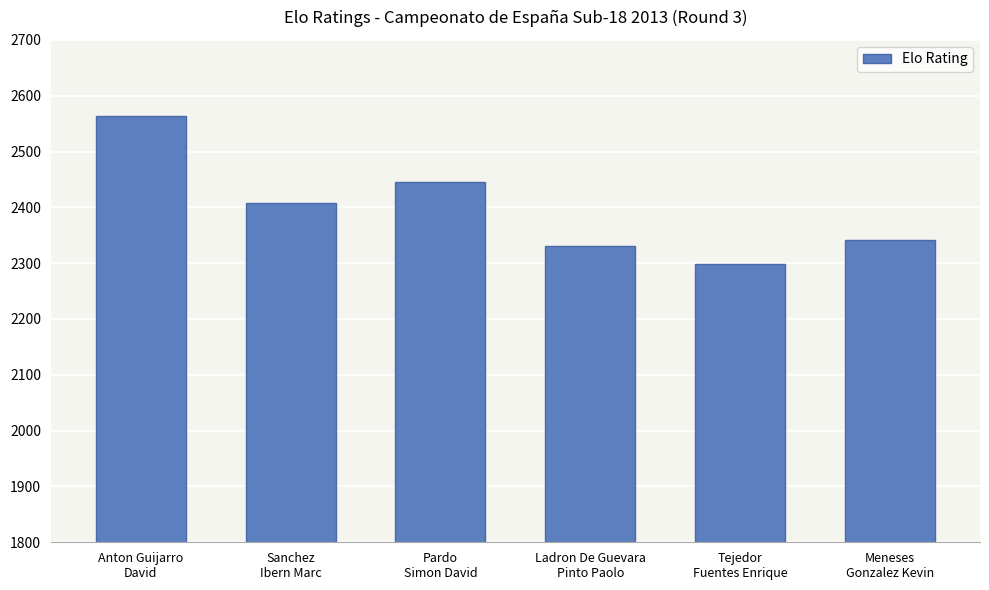

What is the value of the 2nd bar from the left?

2408